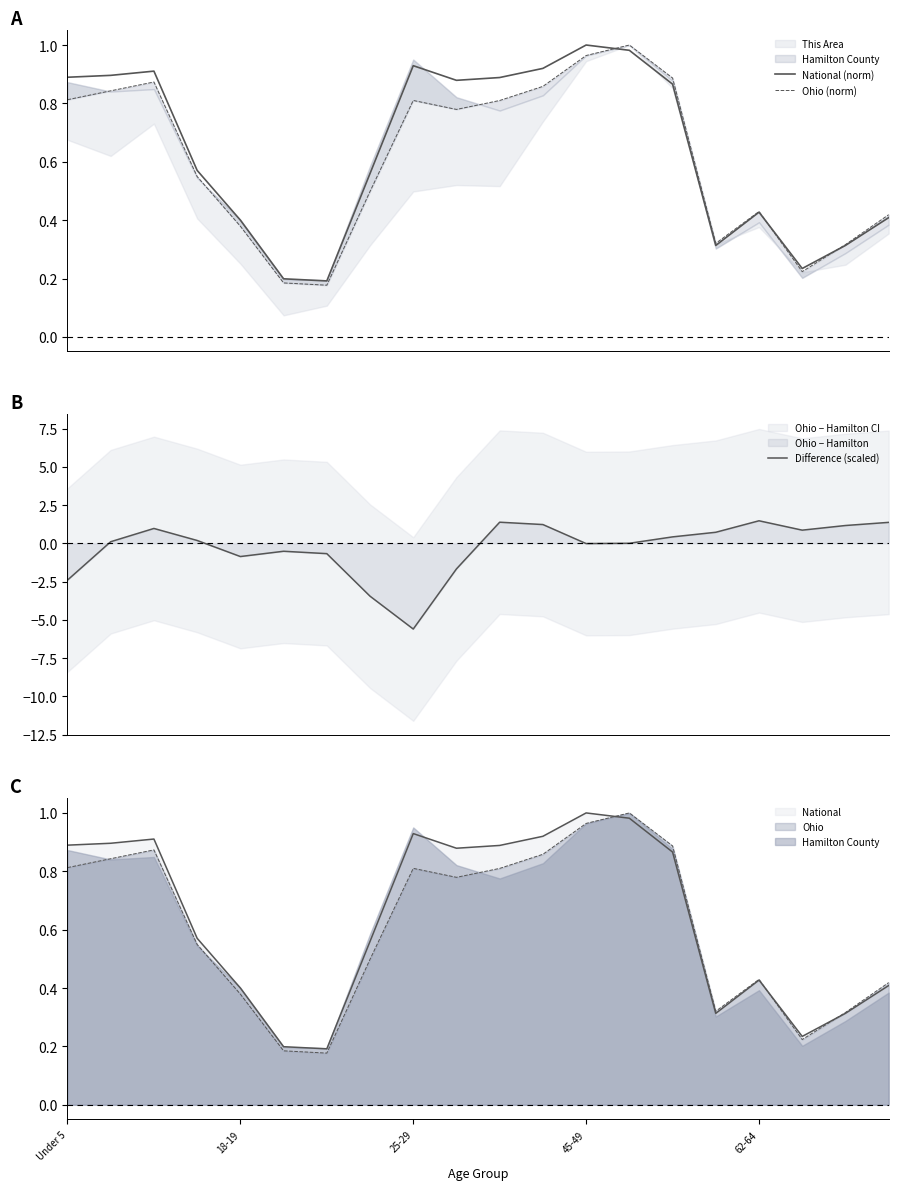

True or false: Ohio (norm) has a value of 0.5 at 18.

False